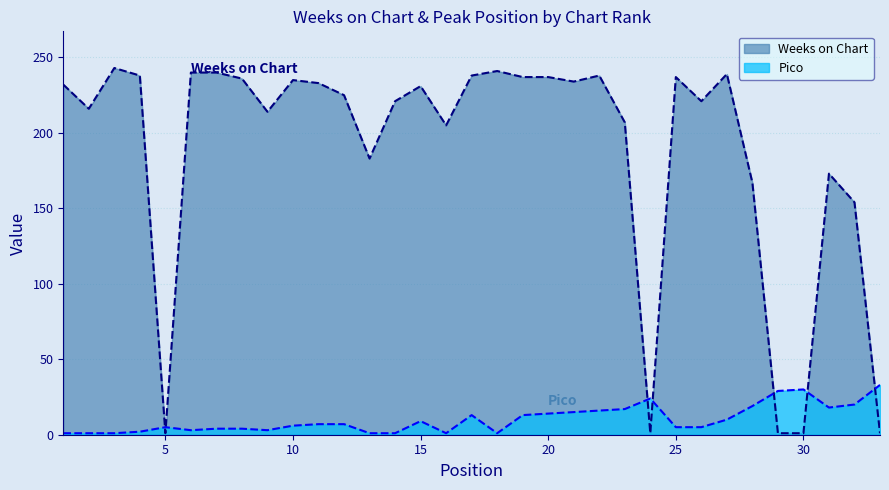

In Weeks on Chart, how many points are lower than both neighbors (excluding endpoints)?

8